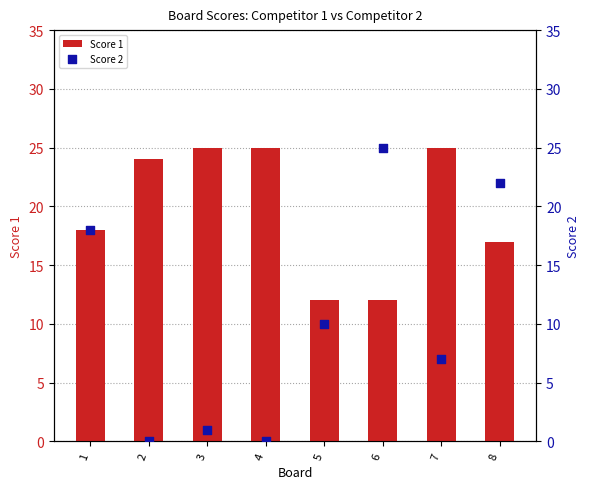

Which series has the largest total across all categories?

Score 1